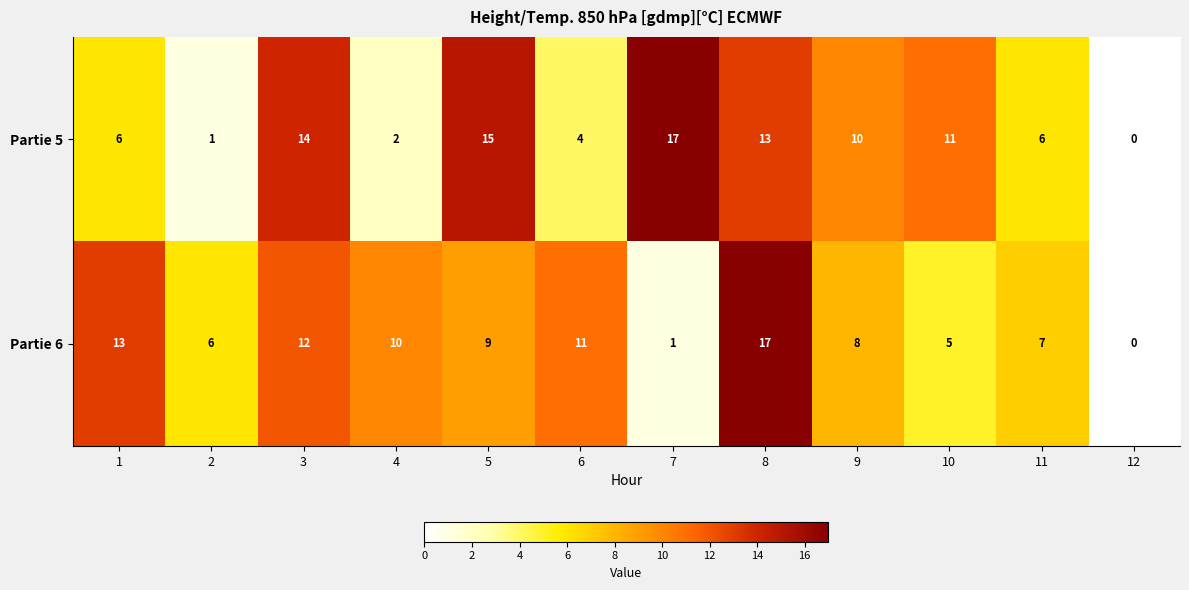

Count the number of data series in this chart.

2